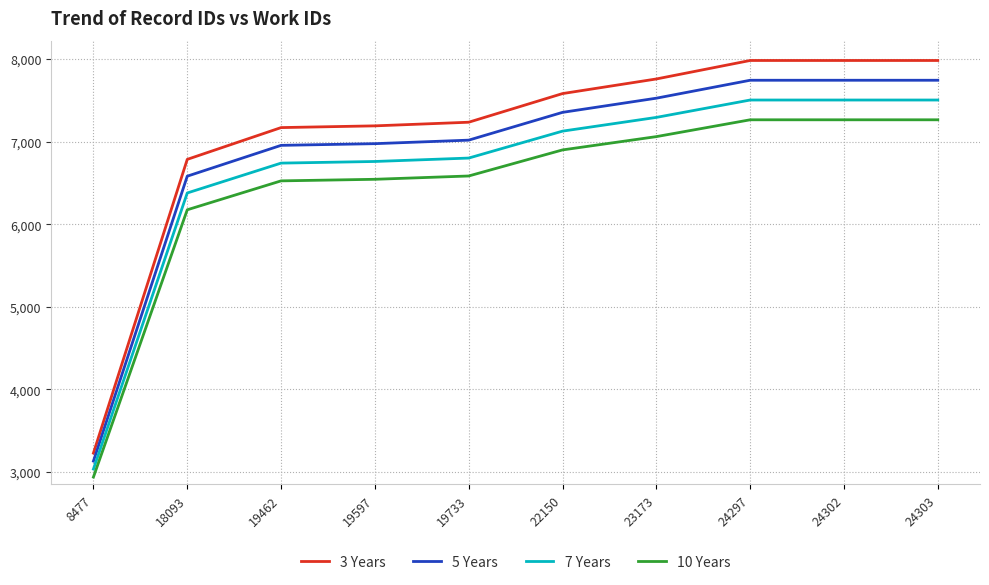

What is the spread (max minus min) of values at 23173?

698.4